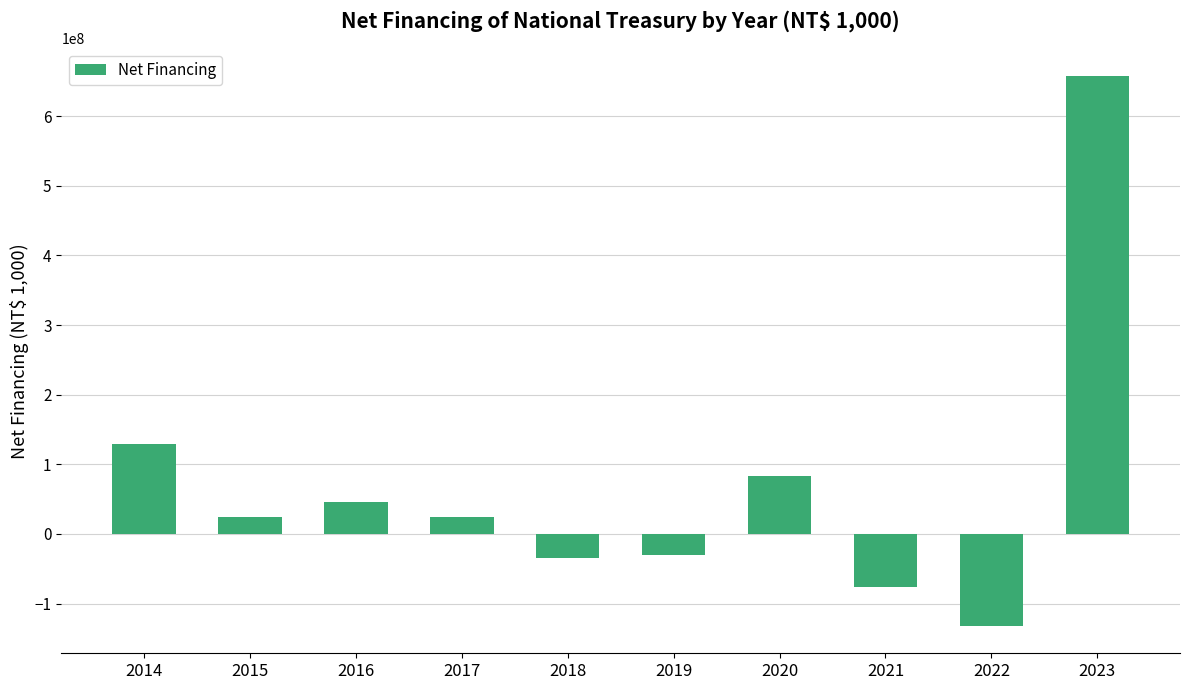

How many values are above zero?

6